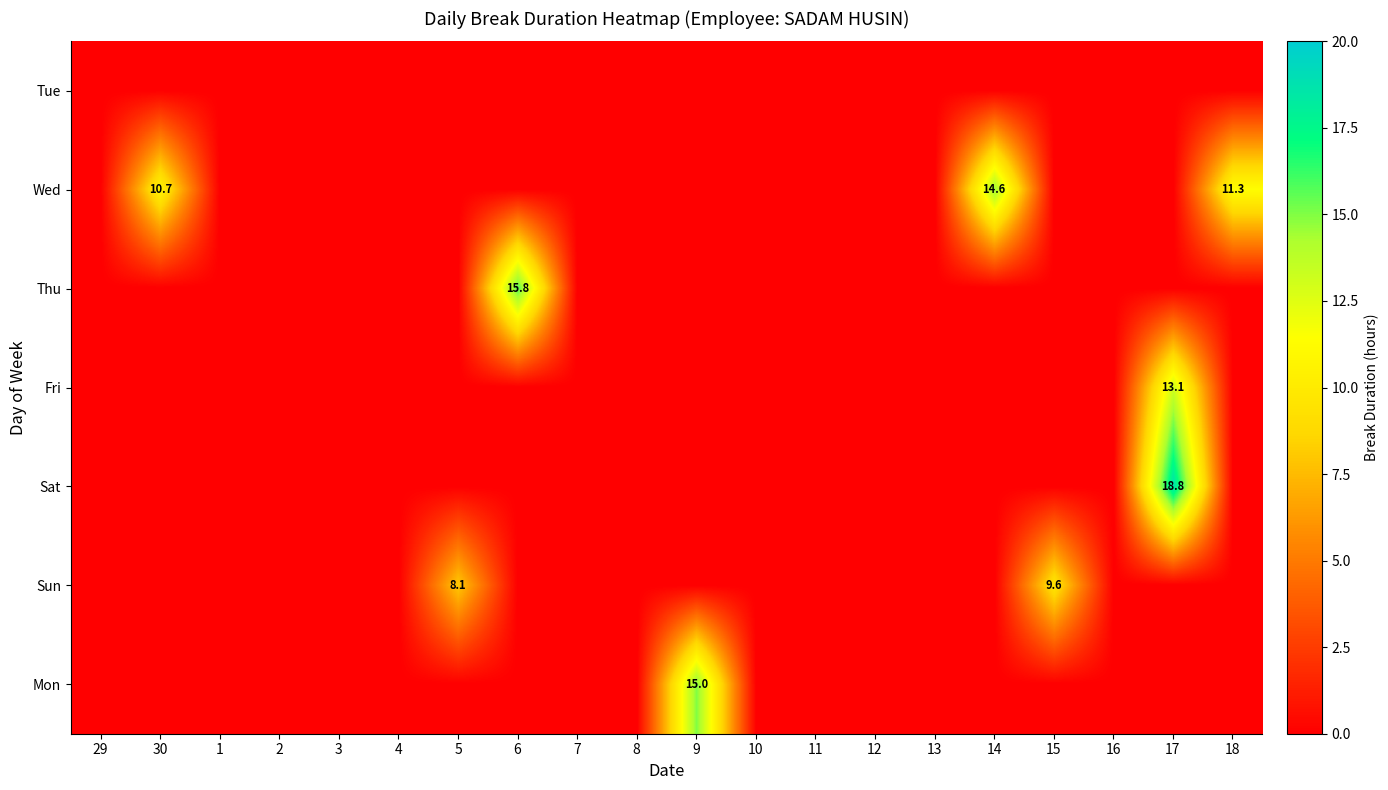

The Wed series shows 14.6 at 14. True or false?

True